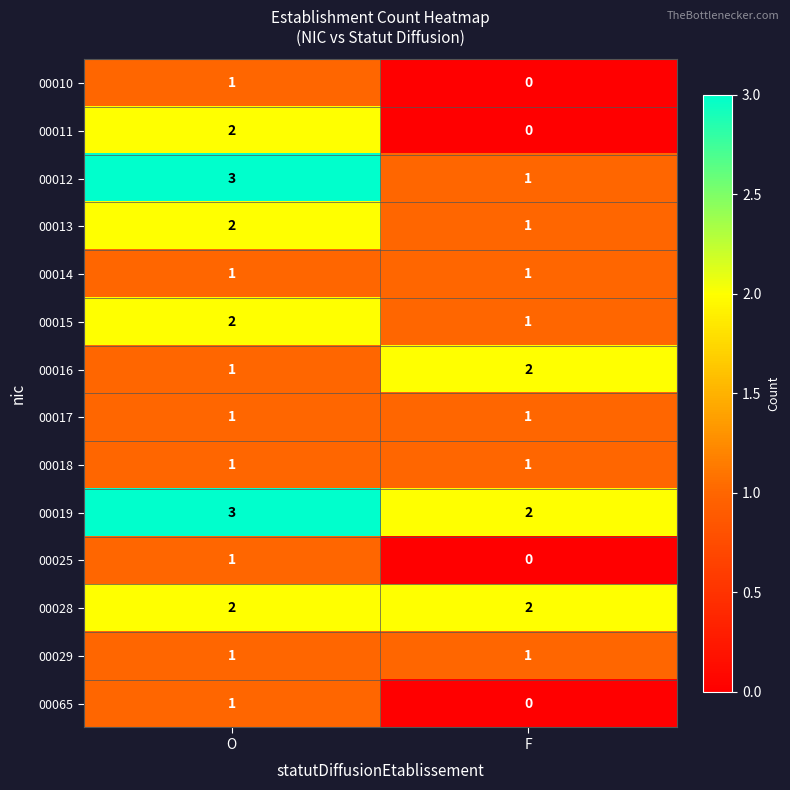

What is the total value across all series at O?

22